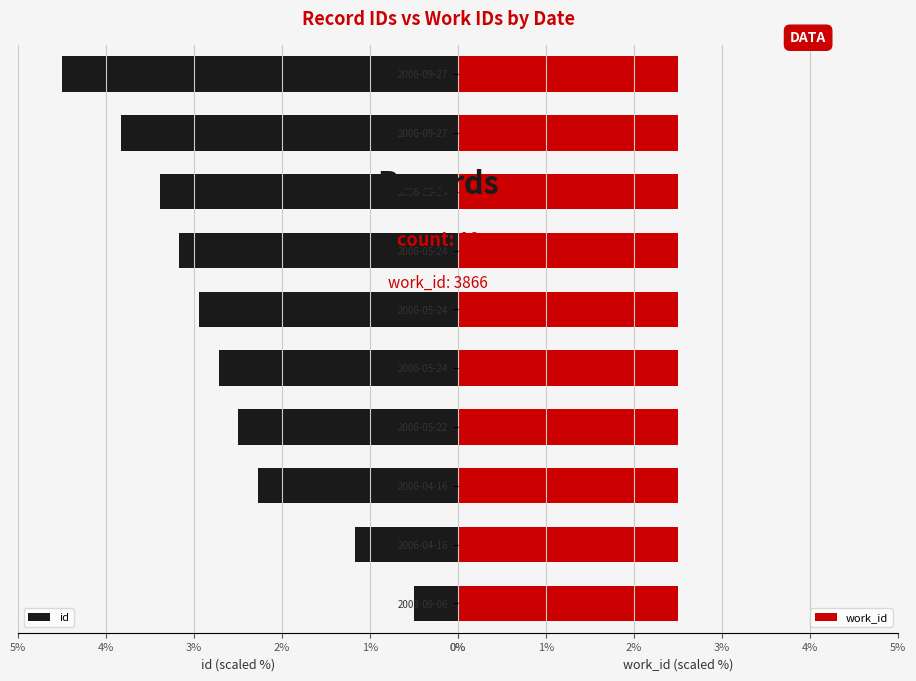

What is the maximum value for id?

4.5